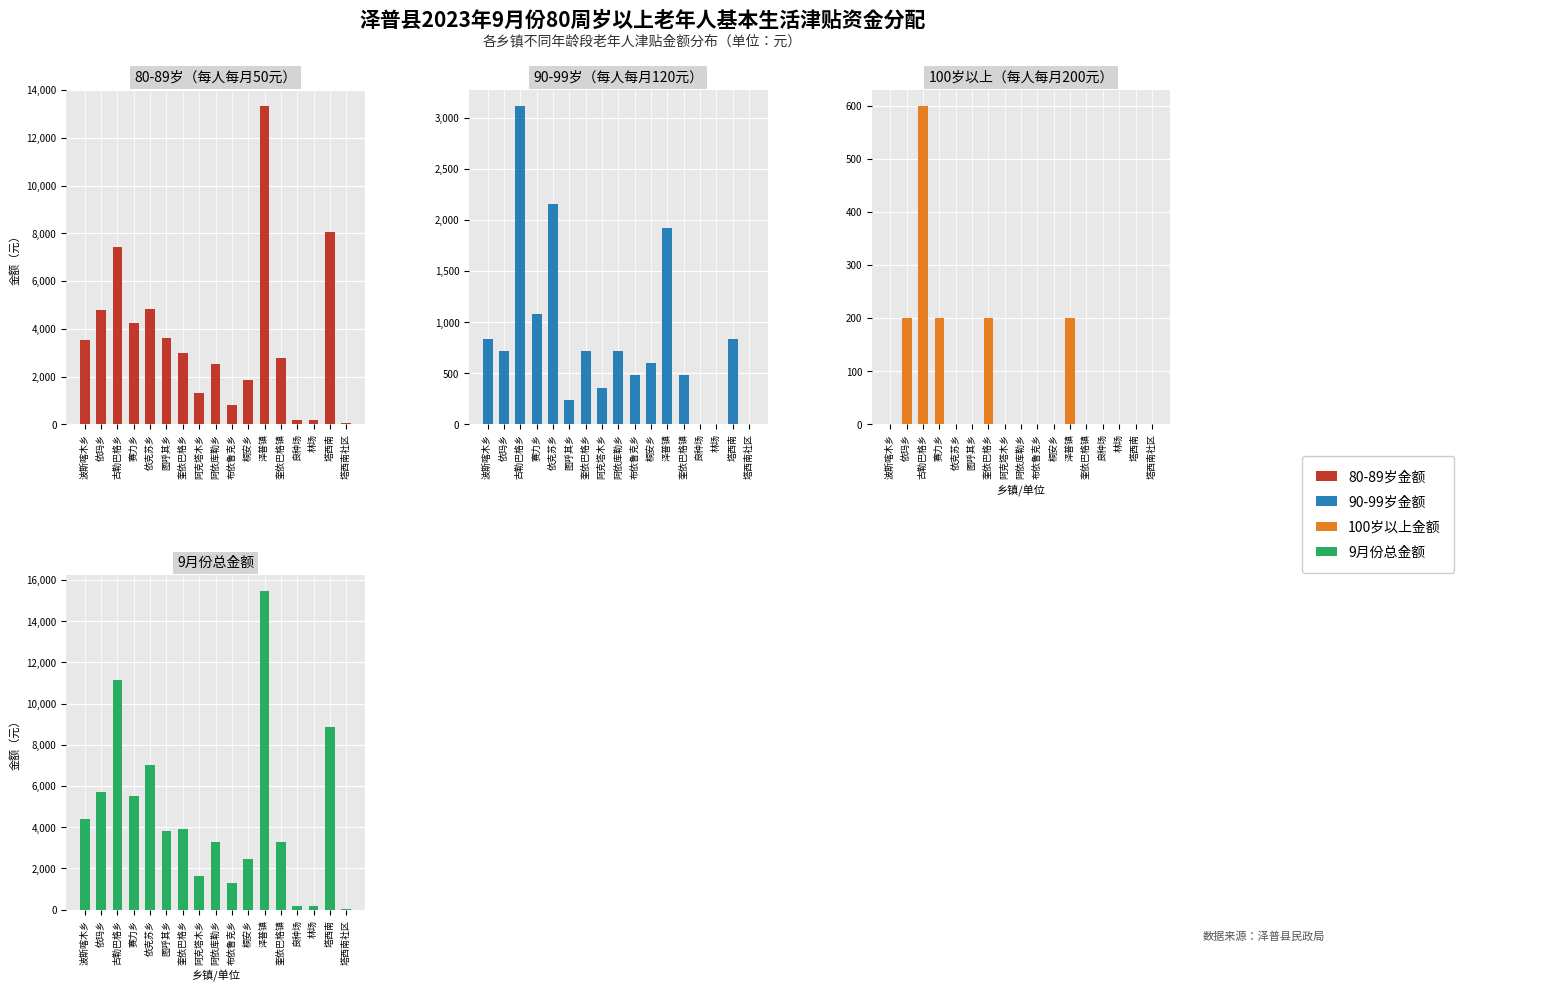

True or false: 9月份总金额 has a value of 15470 at 泽普镇.

True